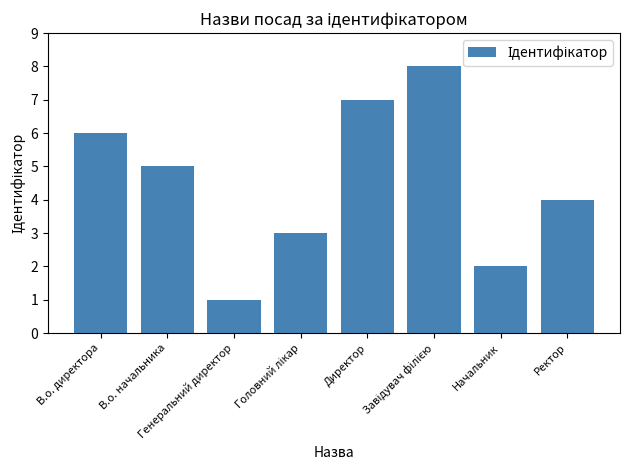

Does the chart contain any negative values?

No